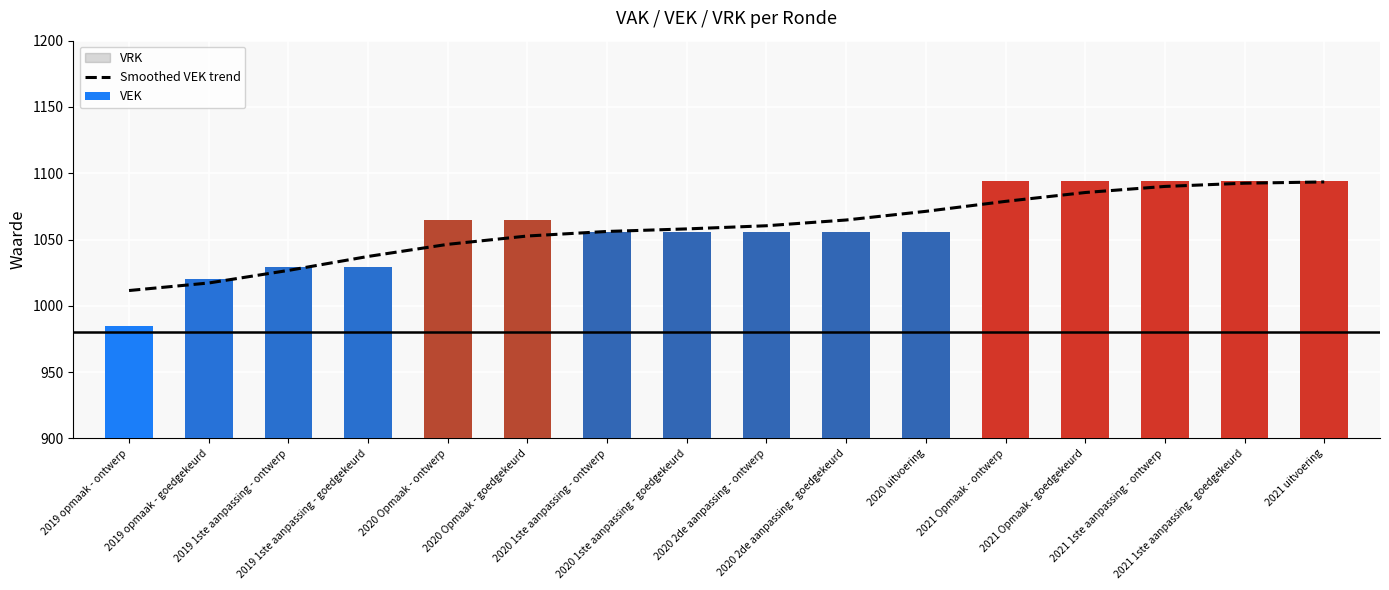

Rank the series at 2021 Opmaak - ontwerp from highest to lowest value.

VEK, Smoothed VEK trend